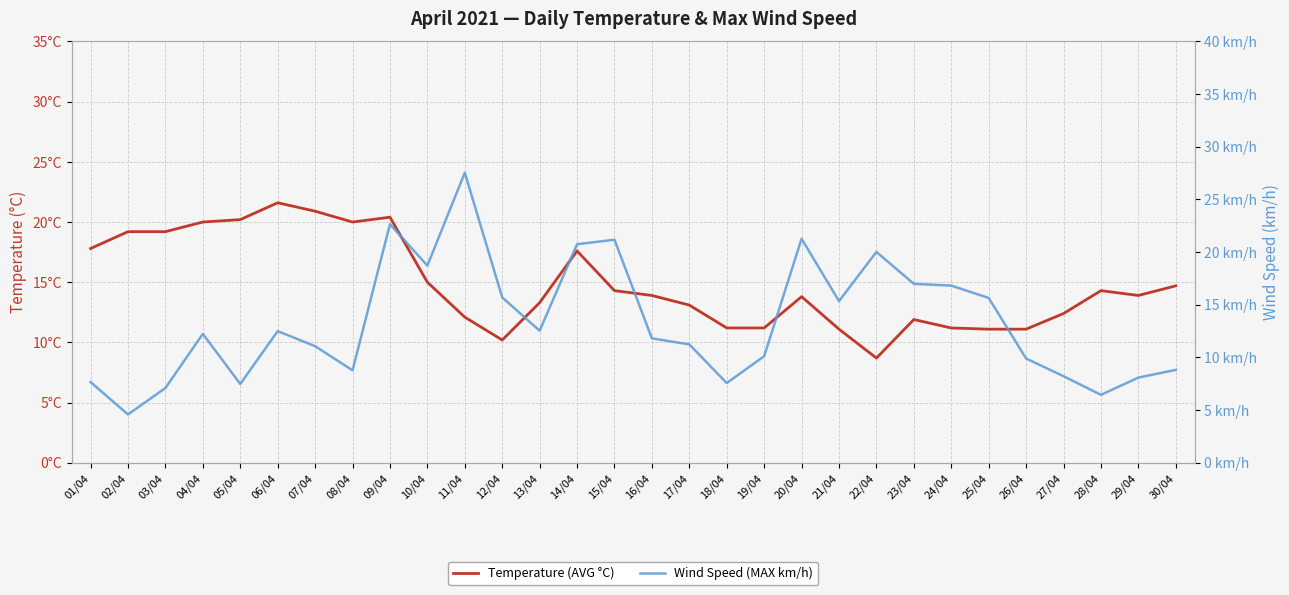

The value of Temperature (AVG °C) at 26/04 is 11.1. True or false?

True